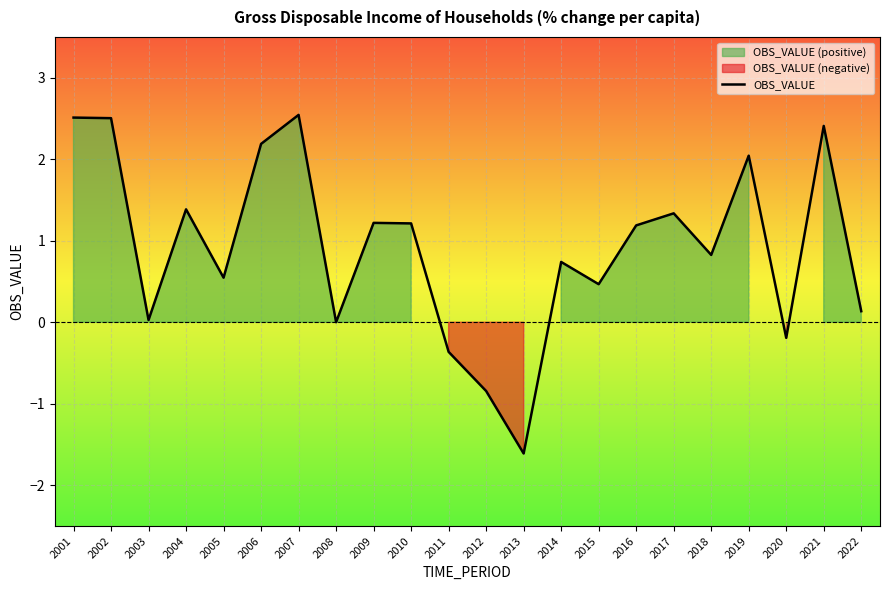

Reading left to right, what are all the values shown in this chart?

2001=2.5	2002=2.5	2003=0.0	2004=1.4	2005=0.5	2006=2.2	2007=2.5	2008=0.0	2009=1.2	2010=1.2	2011=-0.4	2012=-0.8	2013=-1.6	2014=0.7	2015=0.5	2016=1.2	2017=1.3	2018=0.8	2019=2.0	2020=-0.2	2021=2.4	2022=0.1